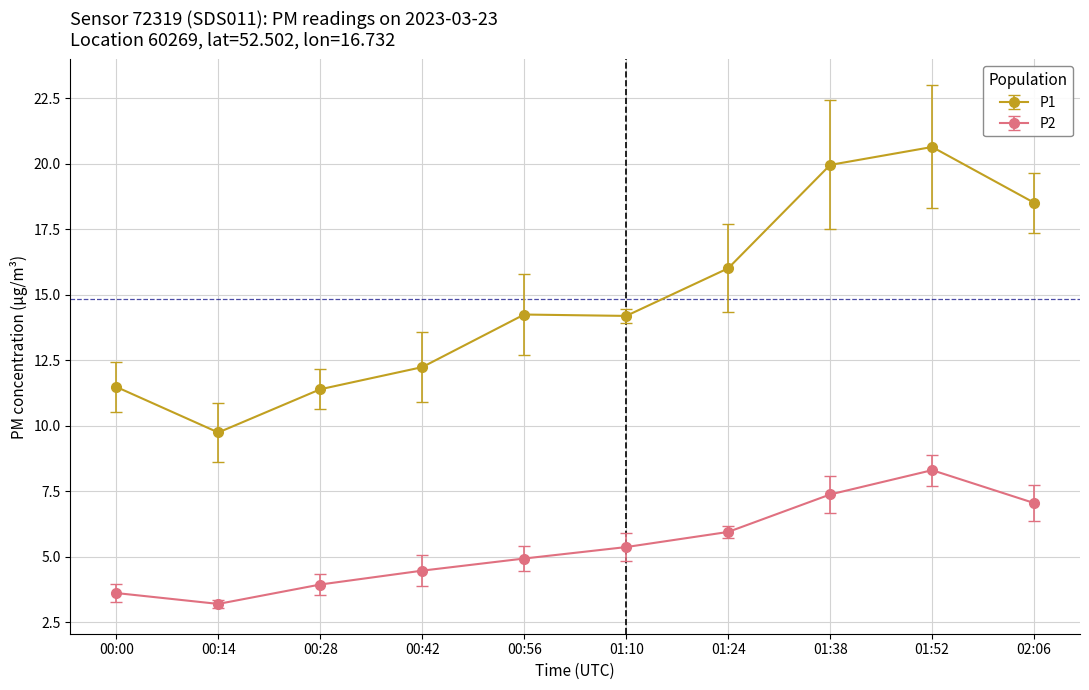

Which category has the lowest value across all series?

00:14